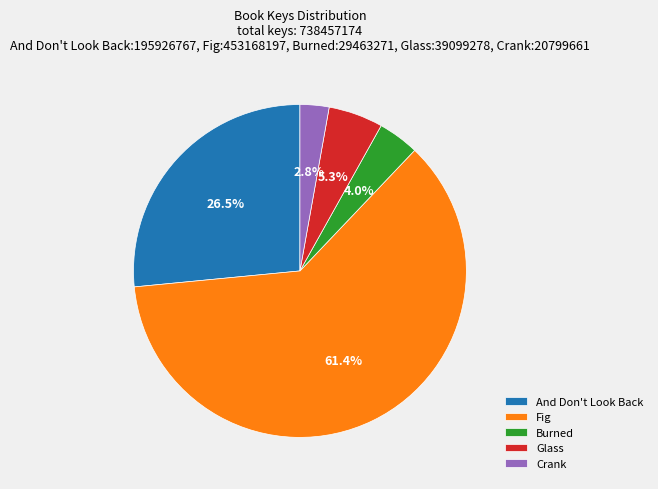

What is the majority slice?

Fig